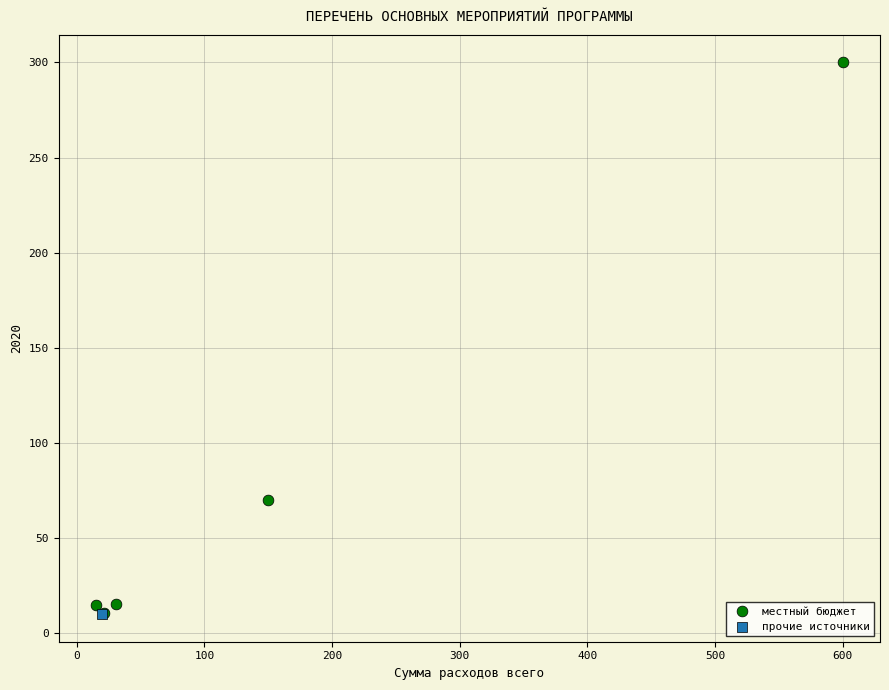

What are all the series names shown in the legend?

местный бюджет, прочие источники